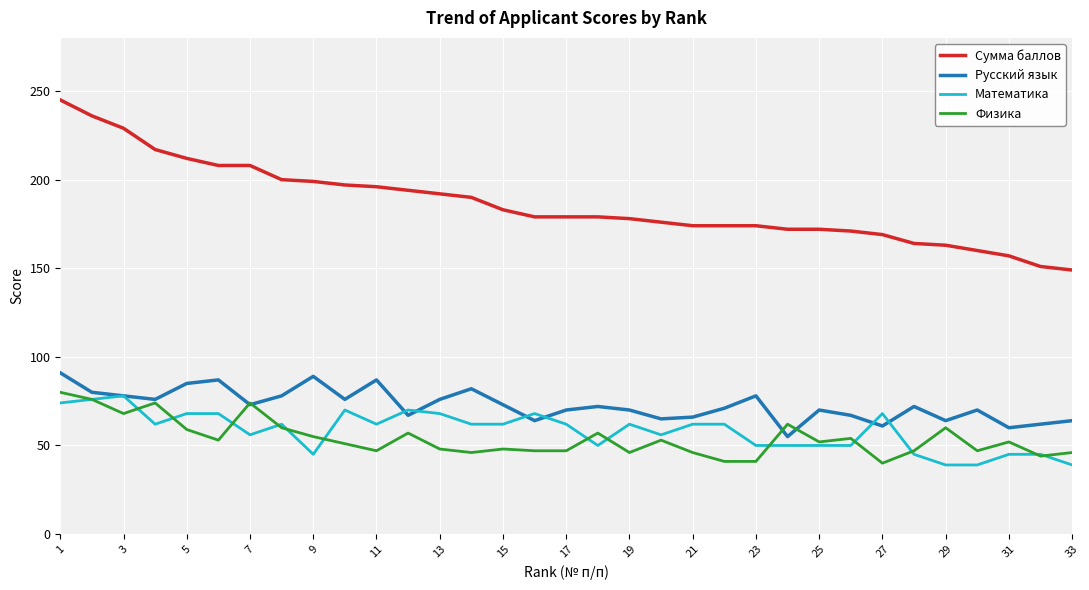

Which series has the widest spread of values?

Сумма баллов